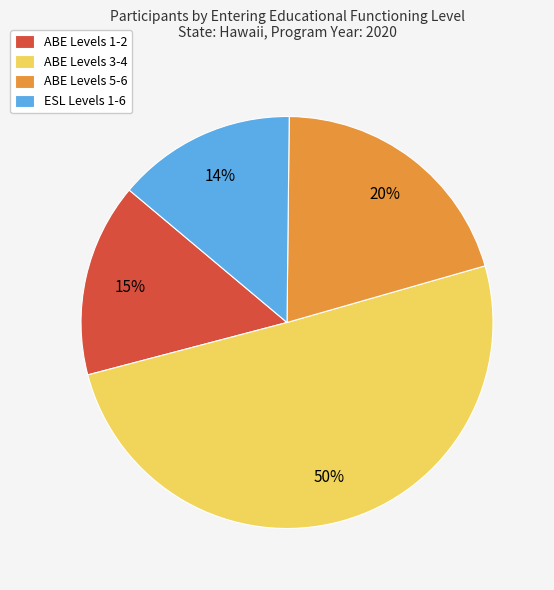

Do ABE Levels 5-6 and ABE Levels 1-2 together represent more than half of the pie?

No